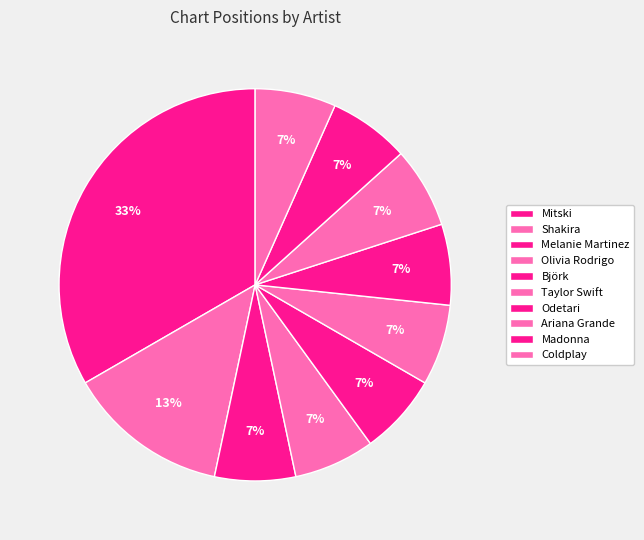

Rank the categories by value from lowest to highest.

Melanie Martinez, Olivia Rodrigo, Björk, Taylor Swift, Odetari, Ariana Grande, Madonna, Coldplay, Shakira, Mitski